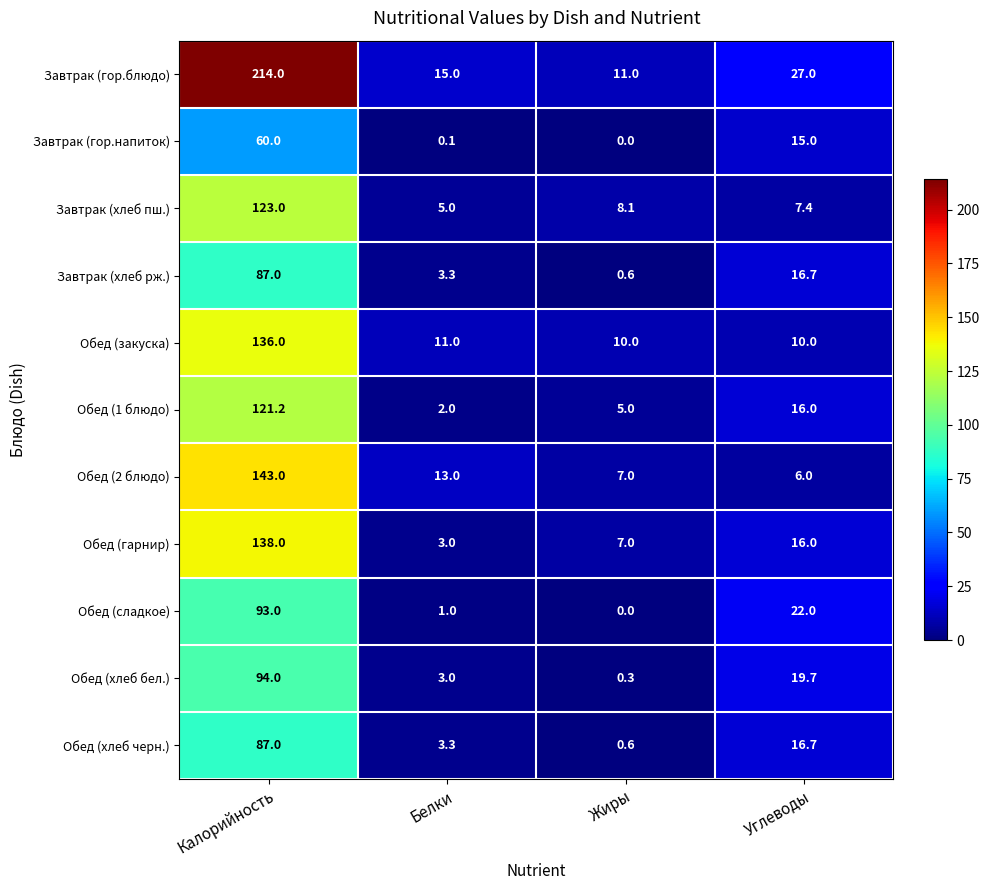

What is the total value across all series at Жиры?

49.6